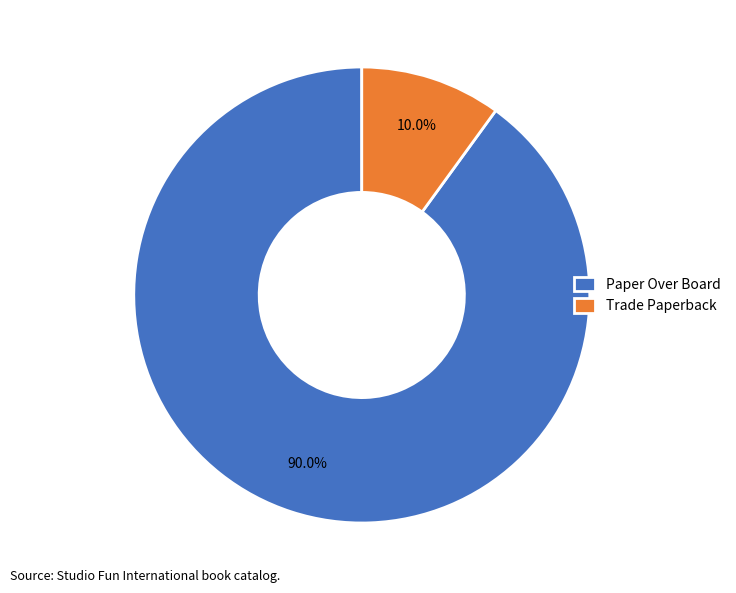

Is the sum of Paper Over Board and Trade Paperback greater than half?

Yes